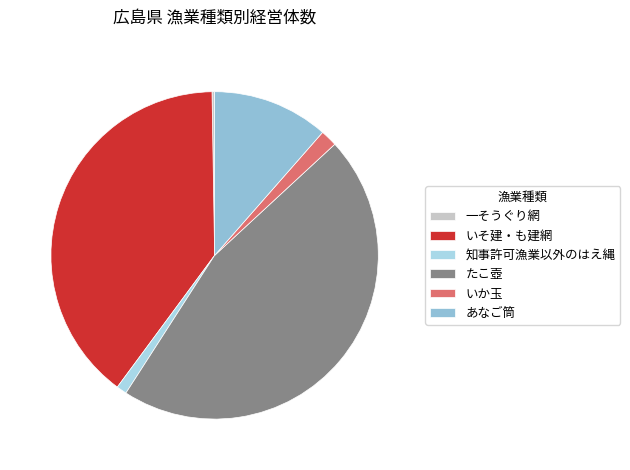

True or false: いそ建・も建網 accounts for 31% of the total.

False